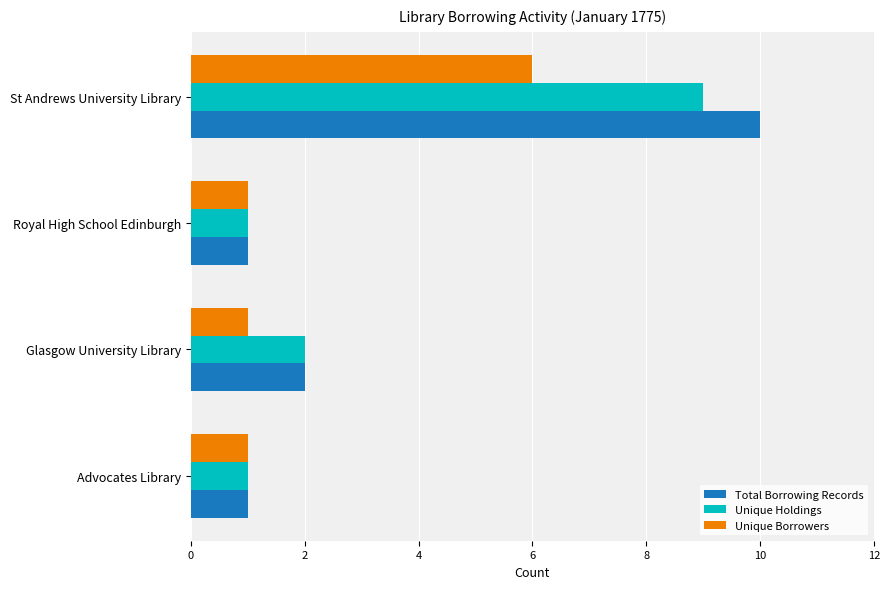

At which label is Unique Holdings closest to 5?

Glasgow University Library